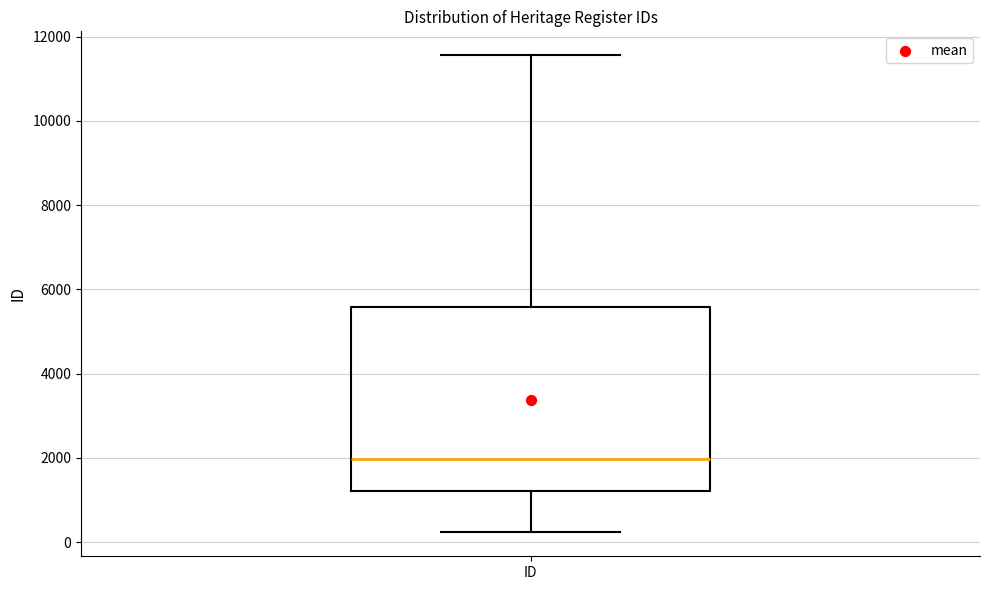

Read this box plot against the y-axis: the position of the median line, the range covered by the box, and the ends of both whiskers. The values are not printed on the chart, so give them approximately, as read against the axis.

median 2000, box 1200 to 5600, whiskers 200 to 11600